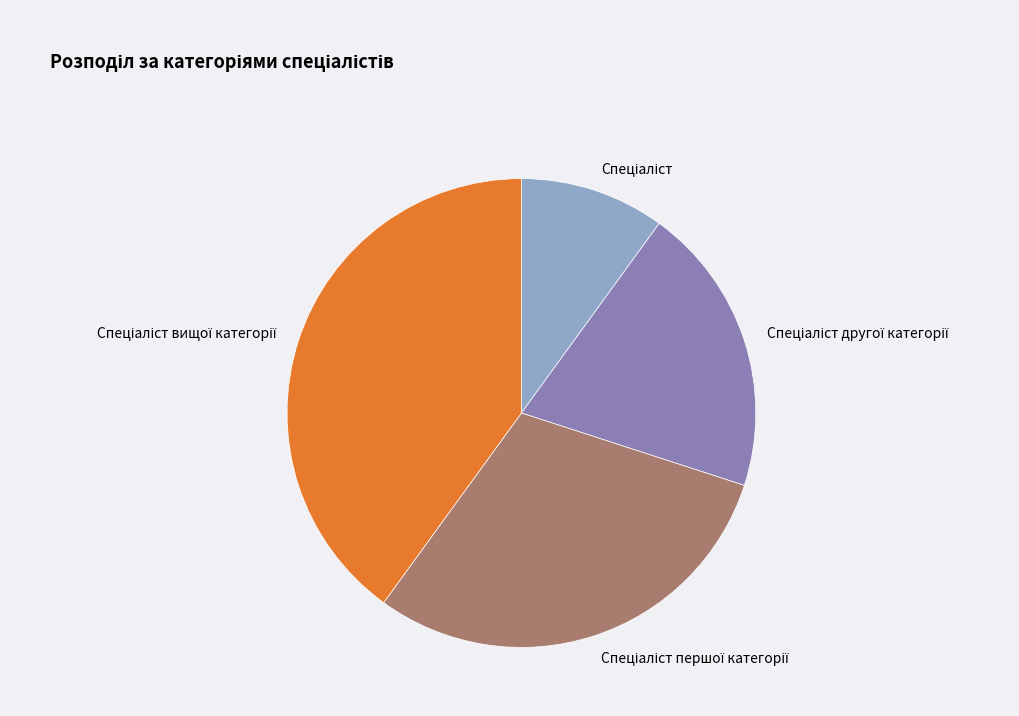

Is there any slice that represents more than half of the pie?

No